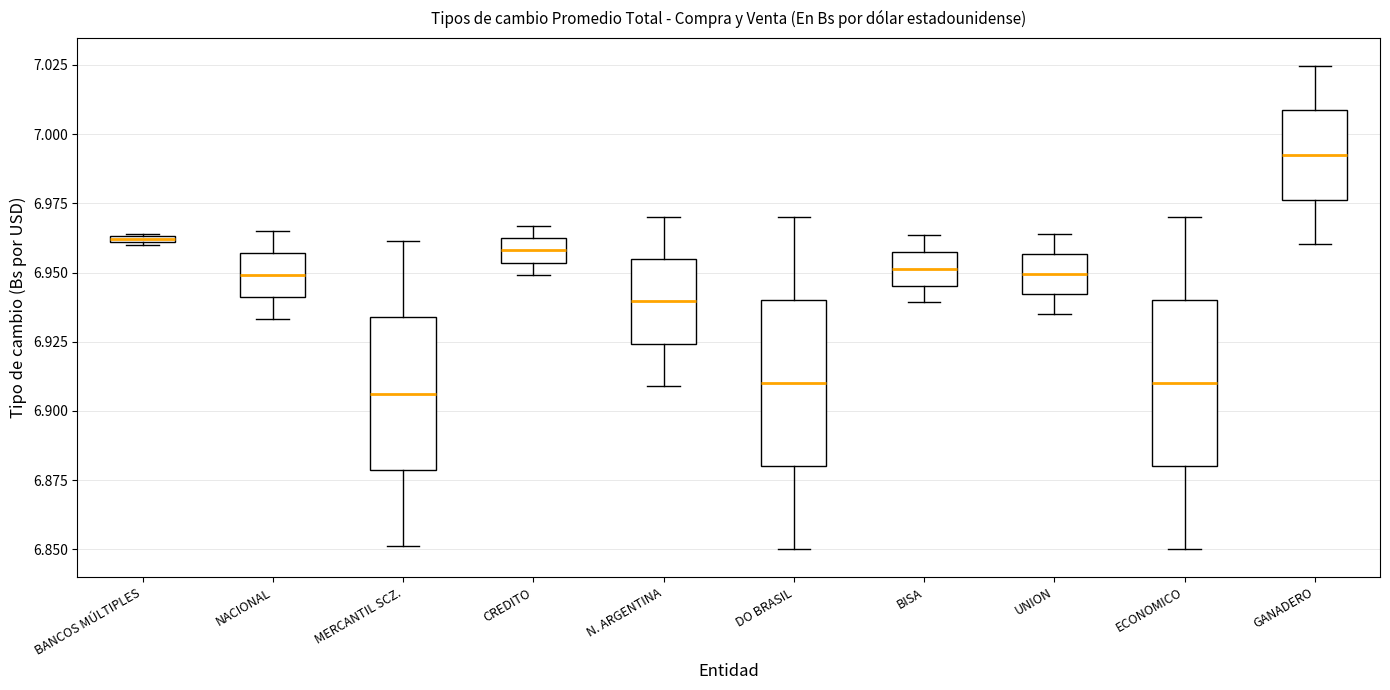

Where does the median line of the box for GANADERO sit on the y-axis? The values are not printed on the chart, so give them approximately, as read against the axis.

6.990